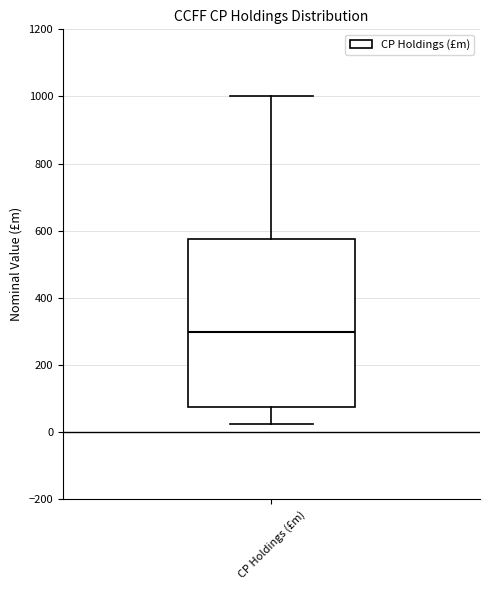

Transcribe this box plot: give where the median line is, the range the box spans, and where the two whiskers end, as read against the y-axis. The values are not printed on the chart, so give them approximately, as read against the axis.

median 300, box 80 to 580, whiskers 20 to 1000